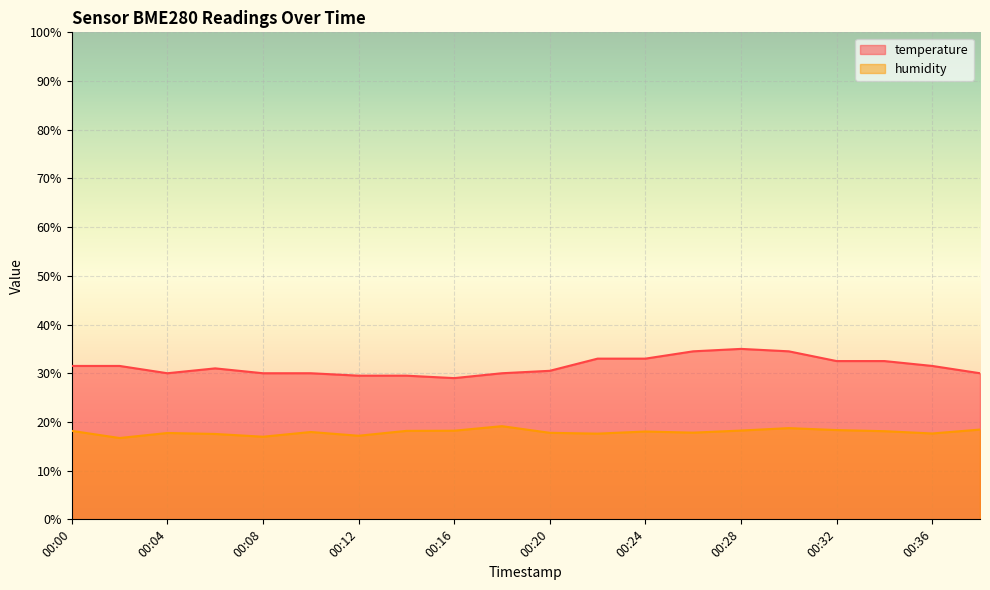

Which category has the highest value in the humidity series?

00:18